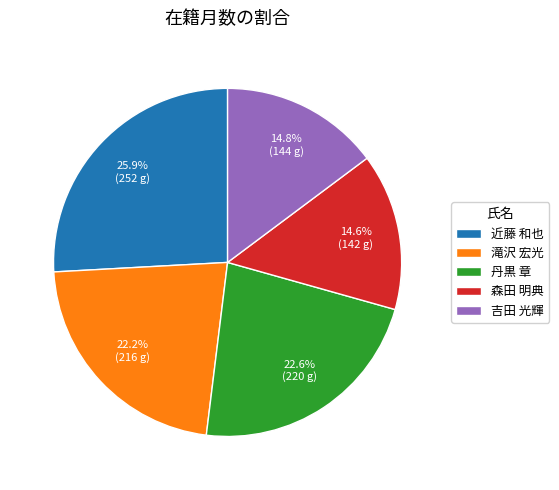

Which category has the biggest portion of the pie?

近藤 和也